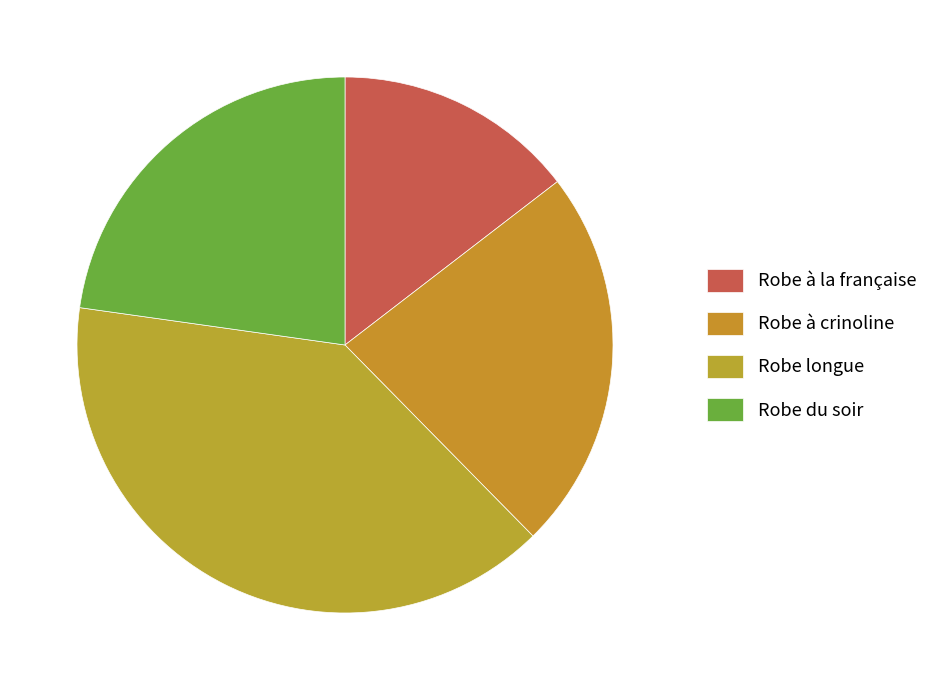

Which has a higher value, Robe longue or Robe à crinoline?

Robe longue